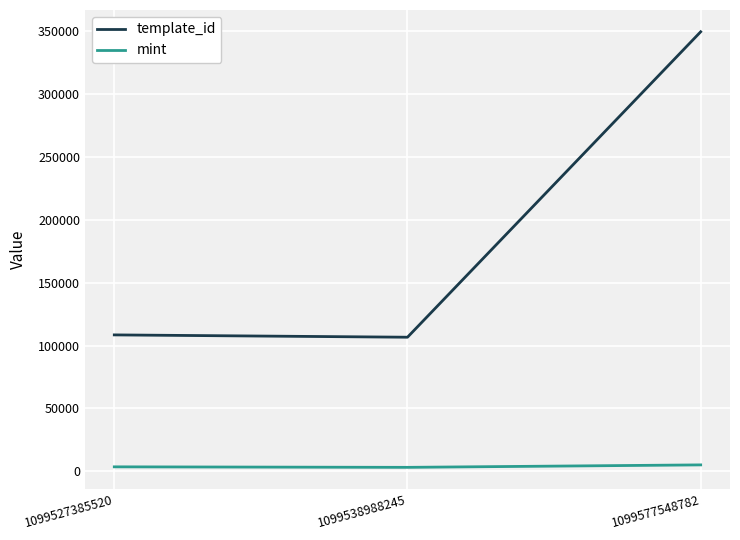

Is it true that template_id equals 106640 at 1099538988245?

True